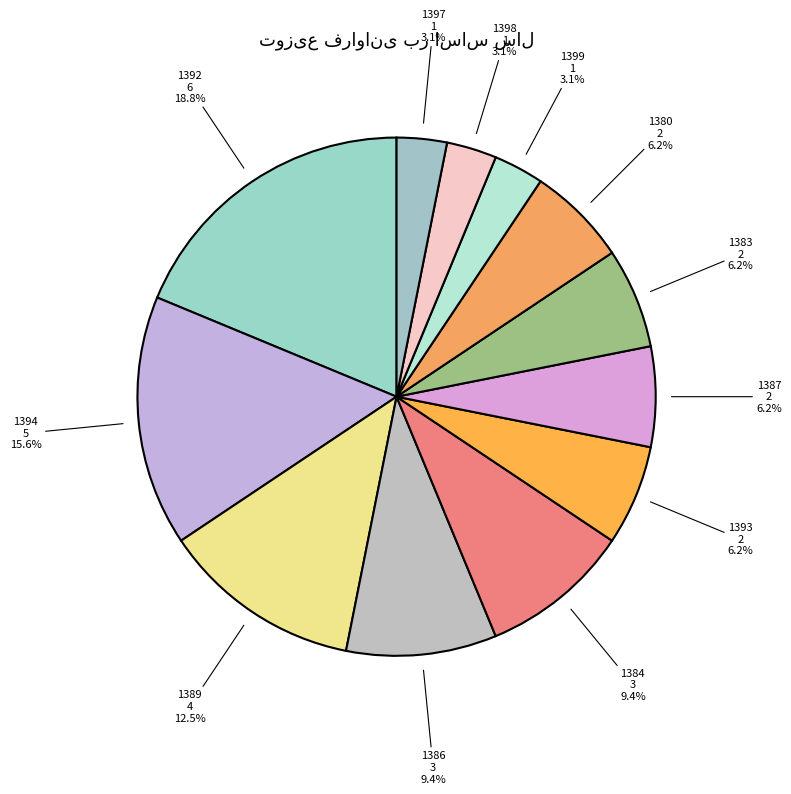

Which category has the biggest portion of the pie?

1392